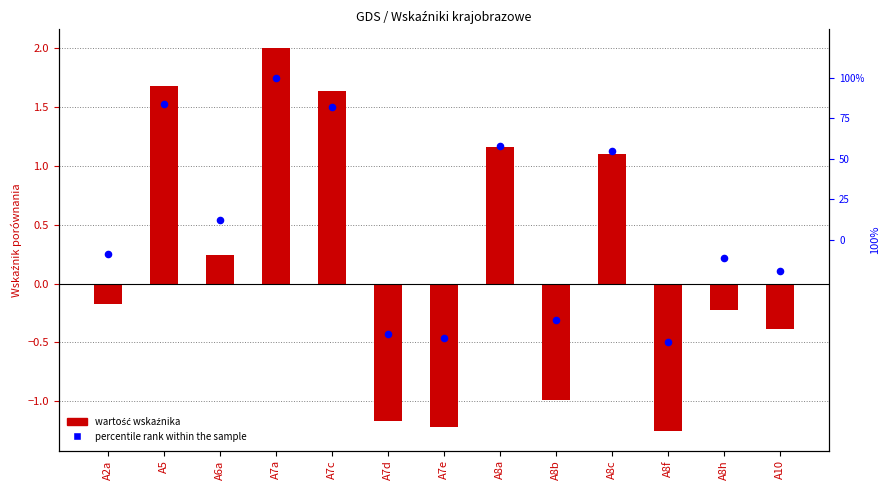

Which series reaches the maximum Y coordinate?

percentile rank within the sample